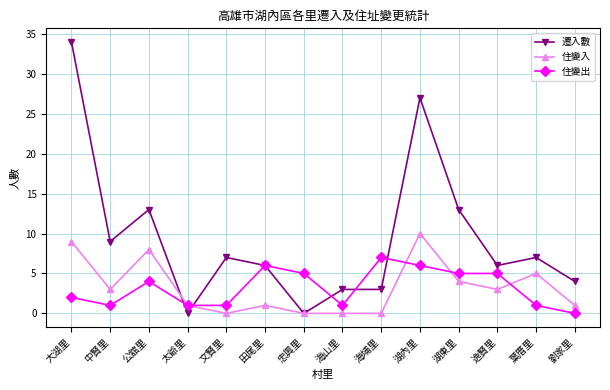

Which series has the largest total across all categories?

遷入數